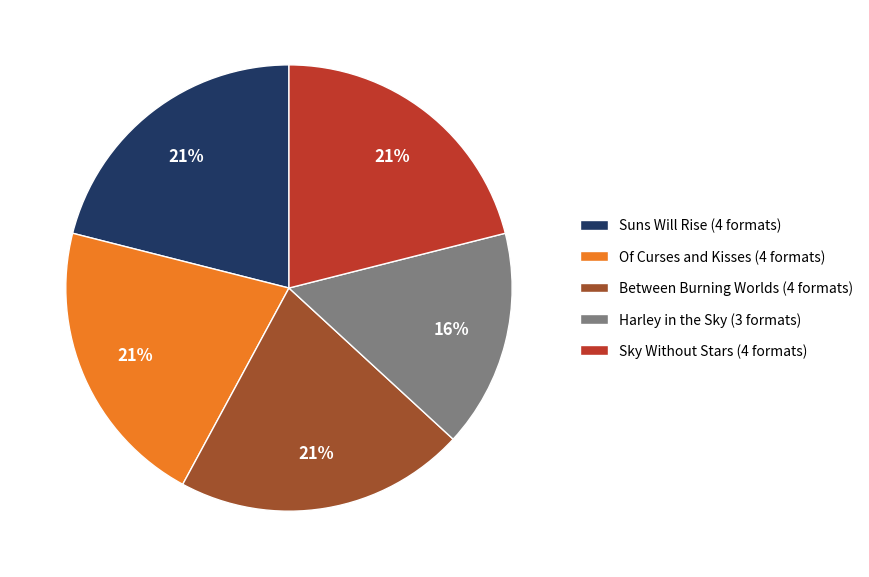

Is the sum of Of Curses and Kisses and Suns Will Rise greater than half?

No